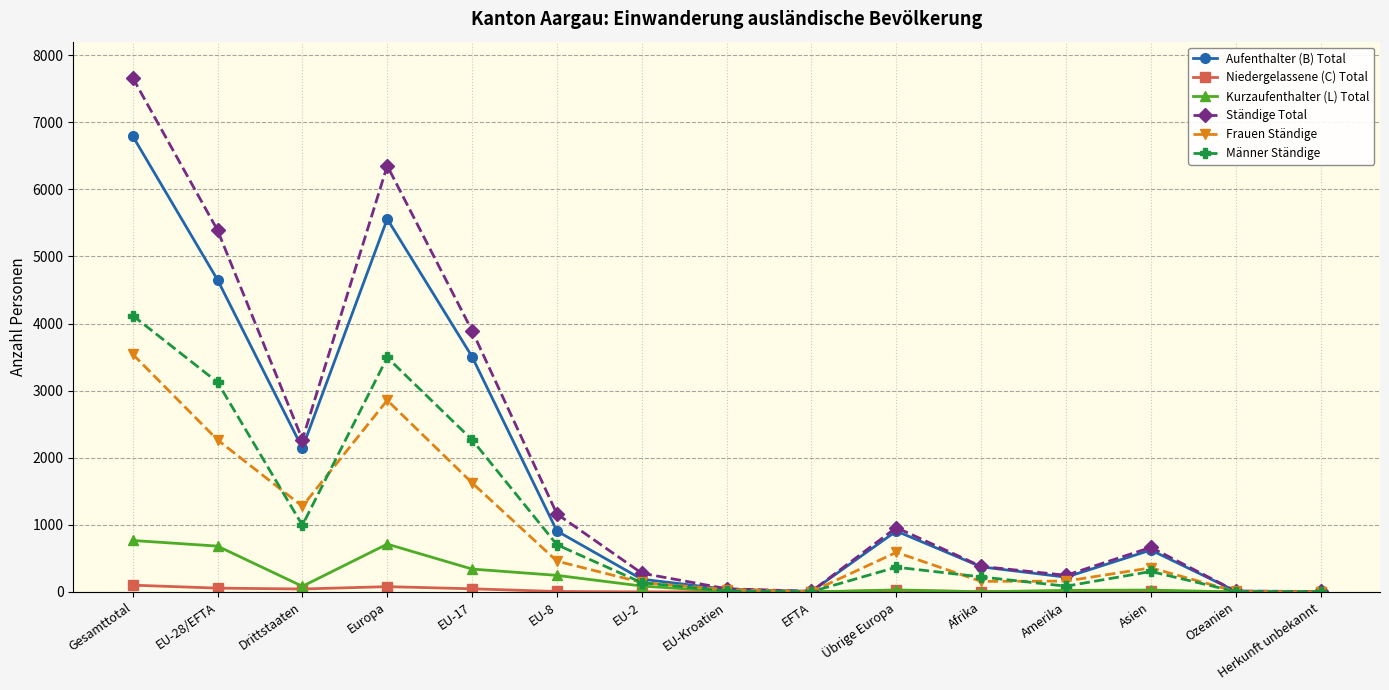

In Niedergelassene (C) Total, how many points are lower than both neighbors (excluding endpoints)?

5